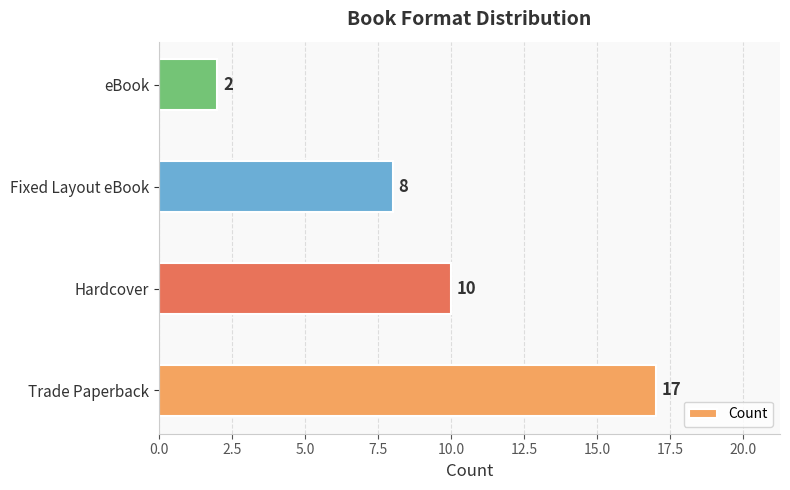

List the labels in order of value, largest first.

Trade Paperback, Hardcover, Fixed Layout eBook, eBook